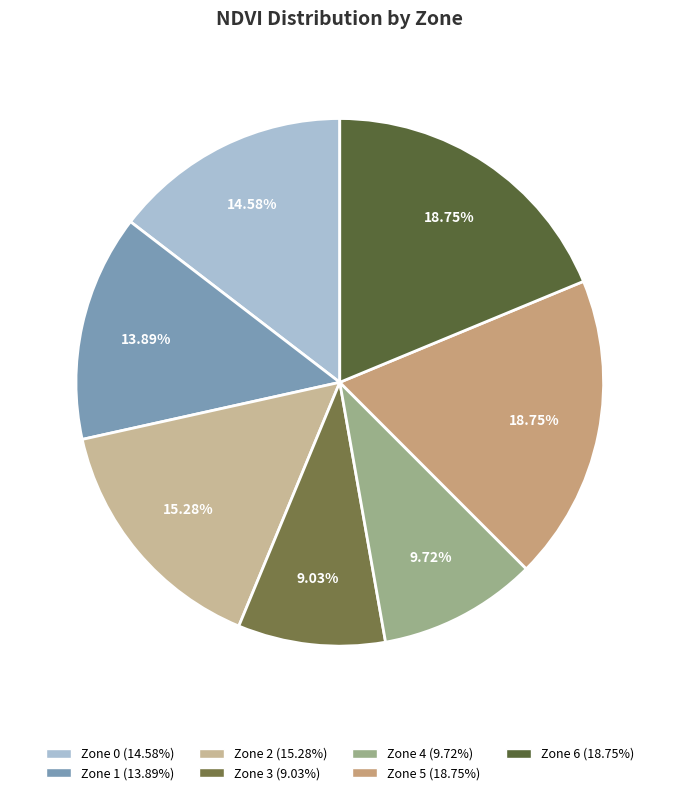

What is the change in value from Zone 4 to Zone 6?

+13